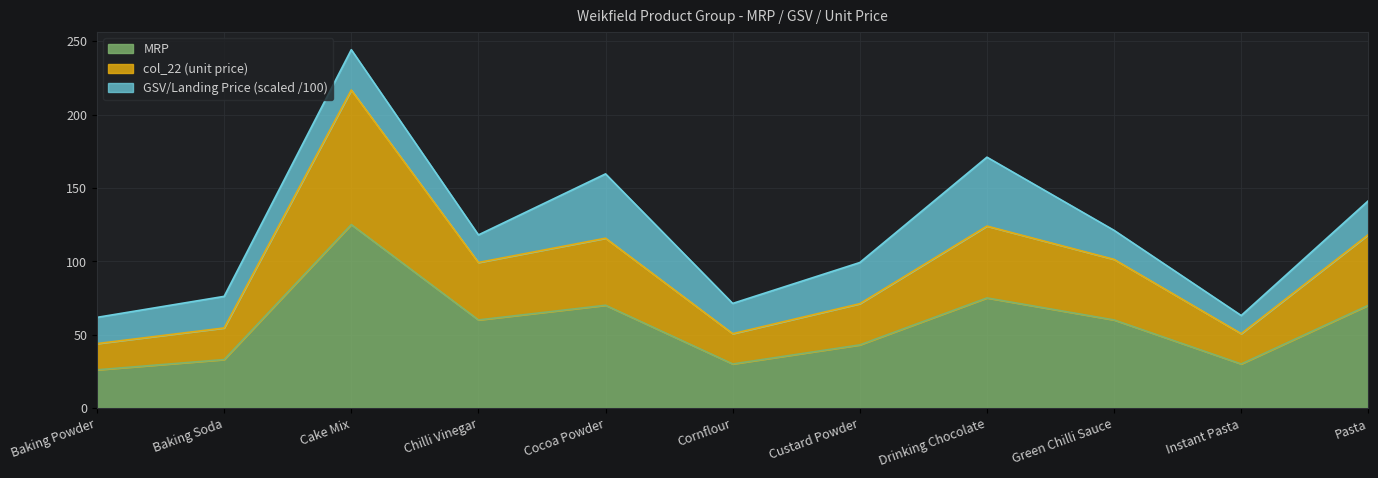

How many lines are shown in the chart?

3